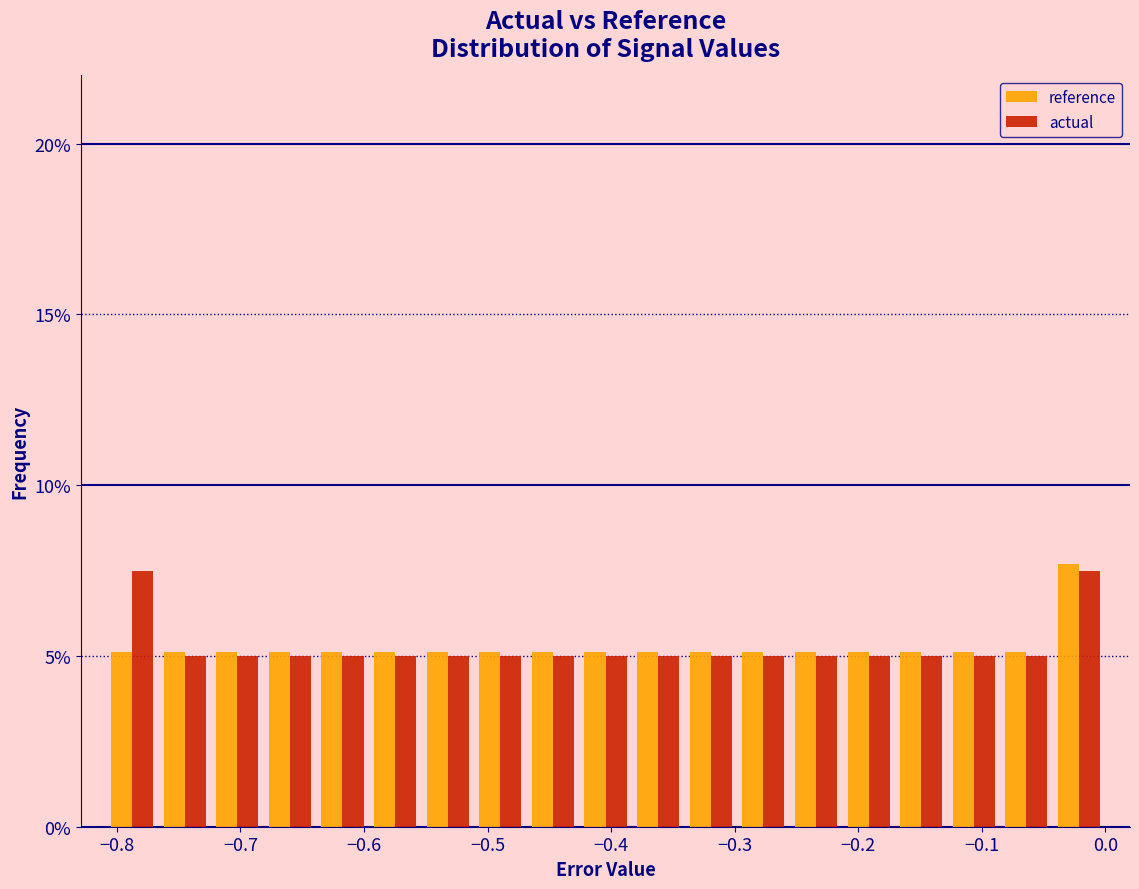

Reading left to right, list every range on the x-axis with the height of the bar of each series over it. Neither the bar edges nor the heights are printed on the chart, so give them approximately, as read against the axes.

-0.81 to -0.77: reference=5.0	actual=7.5
-0.77 to -0.72: reference=5.0	actual=5.0
-0.72 to -0.68: reference=5.0	actual=5.0
-0.68 to -0.64: reference=5.0	actual=5.0
-0.64 to -0.60: reference=5.0	actual=5.0
-0.60 to -0.55: reference=5.0	actual=5.0
-0.55 to -0.51: reference=5.0	actual=5.0
-0.51 to -0.47: reference=5.0	actual=5.0
-0.47 to -0.43: reference=5.0	actual=5.0
-0.43 to -0.38: reference=5.0	actual=5.0
-0.38 to -0.34: reference=5.0	actual=5.0
-0.34 to -0.30: reference=5.0	actual=5.0
-0.30 to -0.26: reference=5.0	actual=5.0
-0.26 to -0.21: reference=5.0	actual=5.0
-0.21 to -0.17: reference=5.0	actual=5.0
-0.17 to -0.13: reference=5.0	actual=5.0
-0.13 to -0.09: reference=5.0	actual=5.0
-0.09 to -0.04: reference=5.0	actual=5.0
-0.04 to 0.00: reference=7.5	actual=7.5